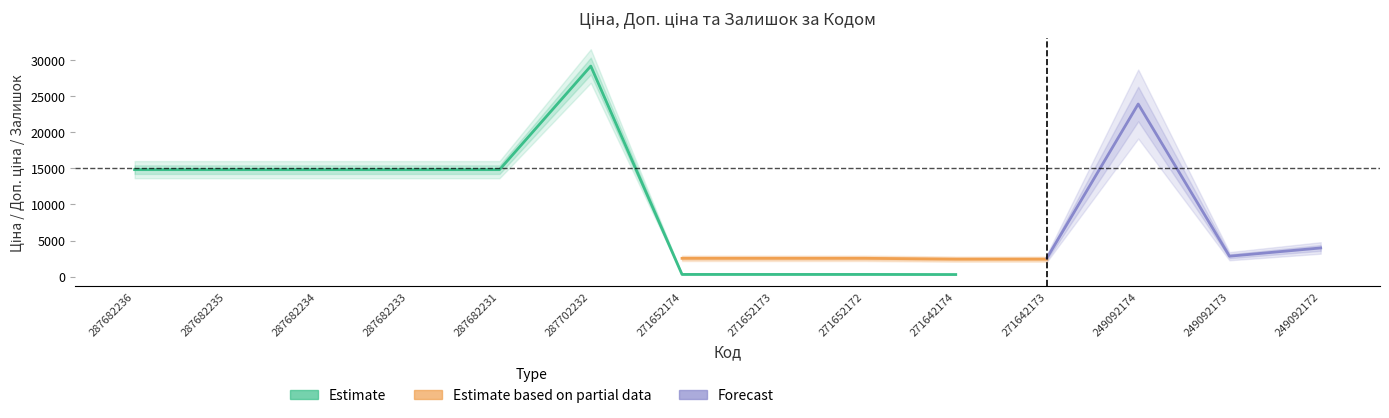

True or false: Ціна and Доп. ціна intersect in this chart.

False